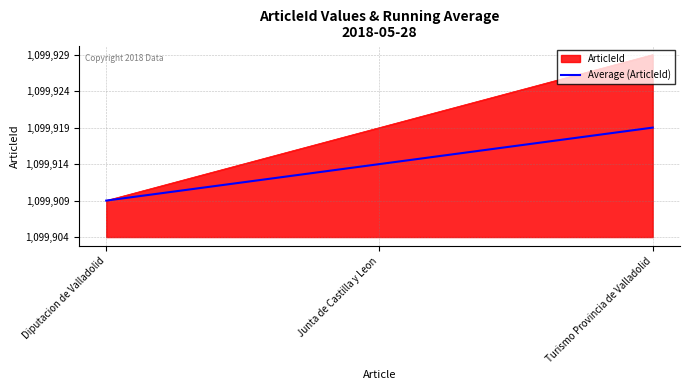

Is this an area chart (filled region under the line)?

Yes